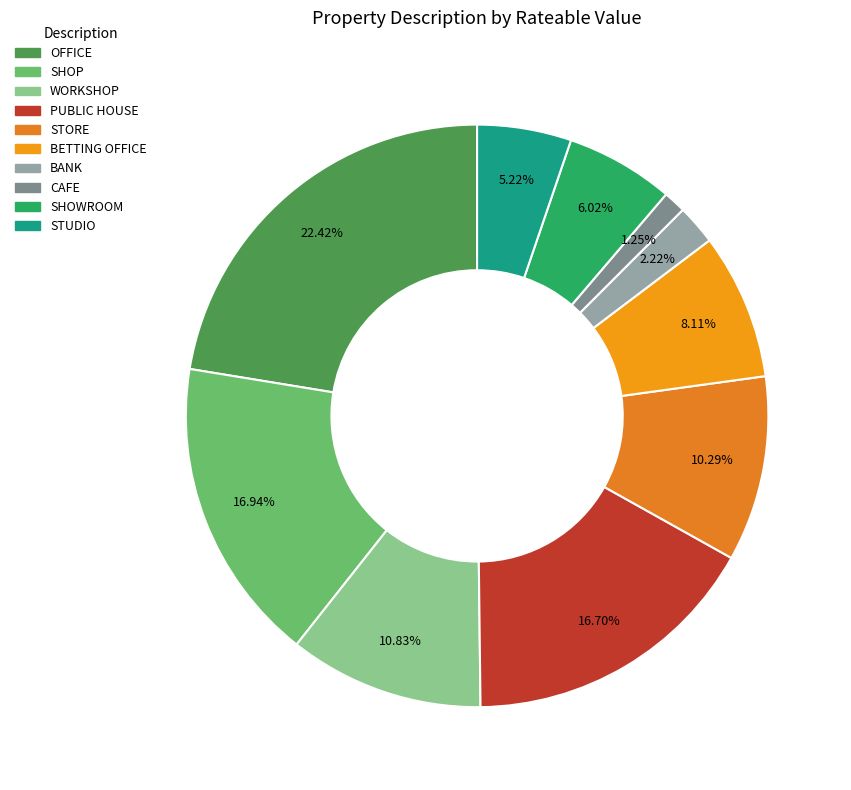

What percentage do CAFE and SHOP together represent?

18.2%